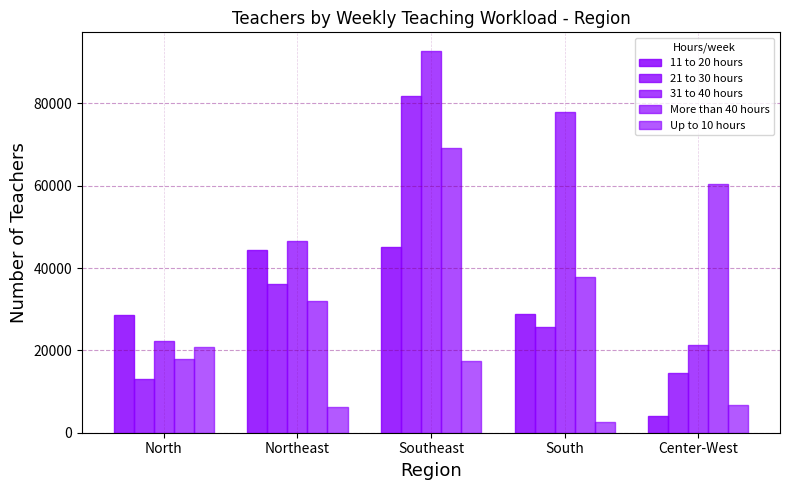

Is the value of More than 40 hours at Southeast greater than the value of 11 to 20 hours at Center-West?

Yes